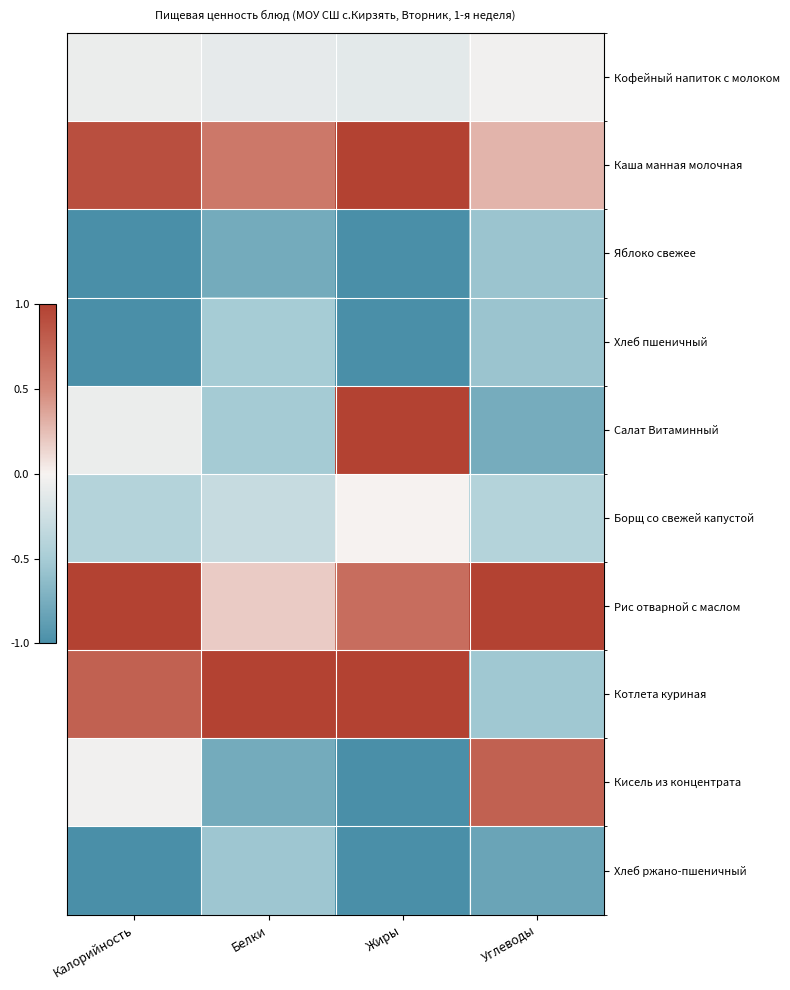

What is the spread (max minus min) of values at Белки?

1.8